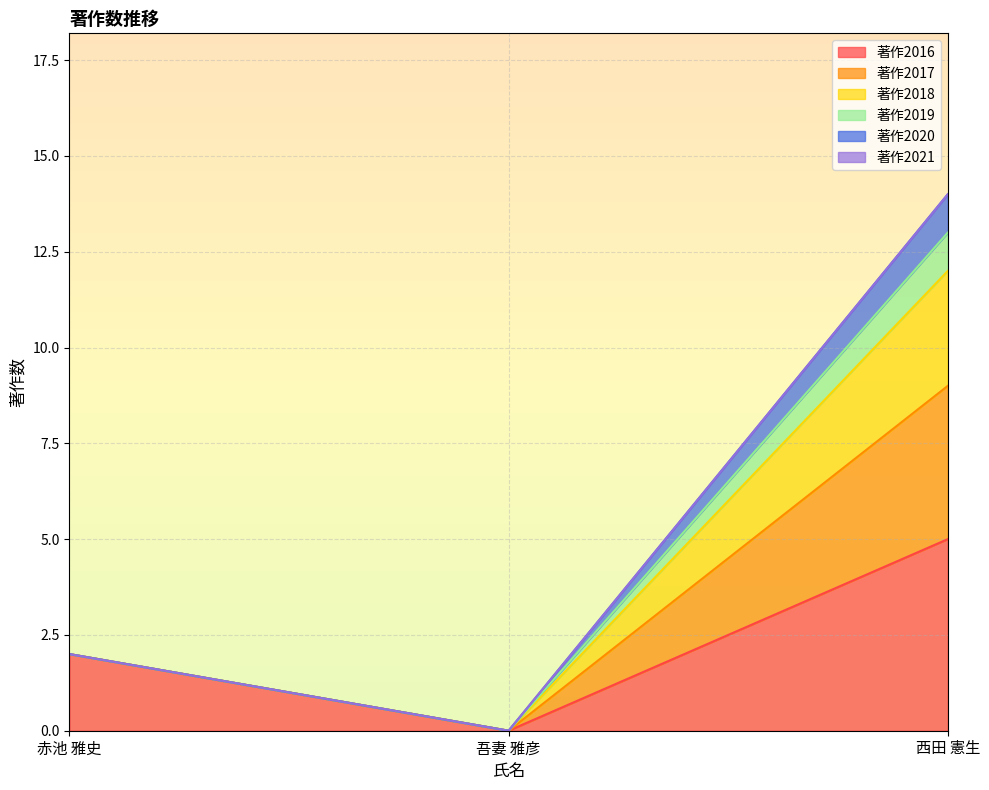

The 著作2020 series shows 0 at 吾妻 雅彦. True or false?

True